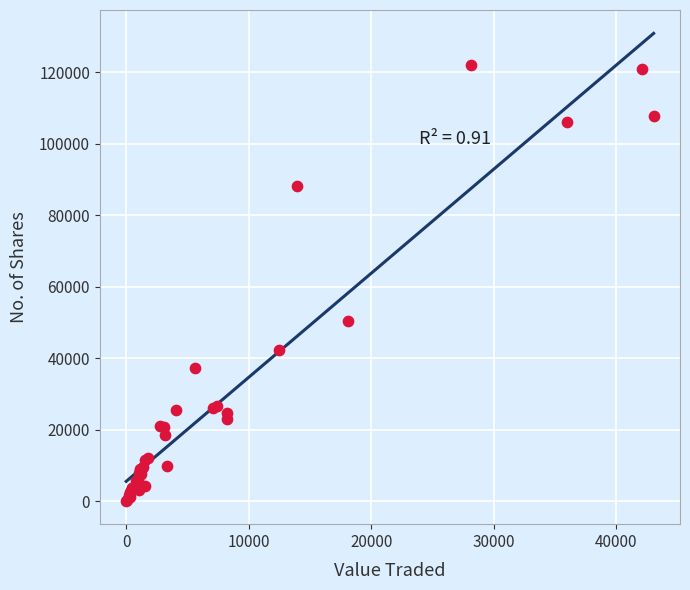

What Y value in the scatter plot is closest to 61002?

50314